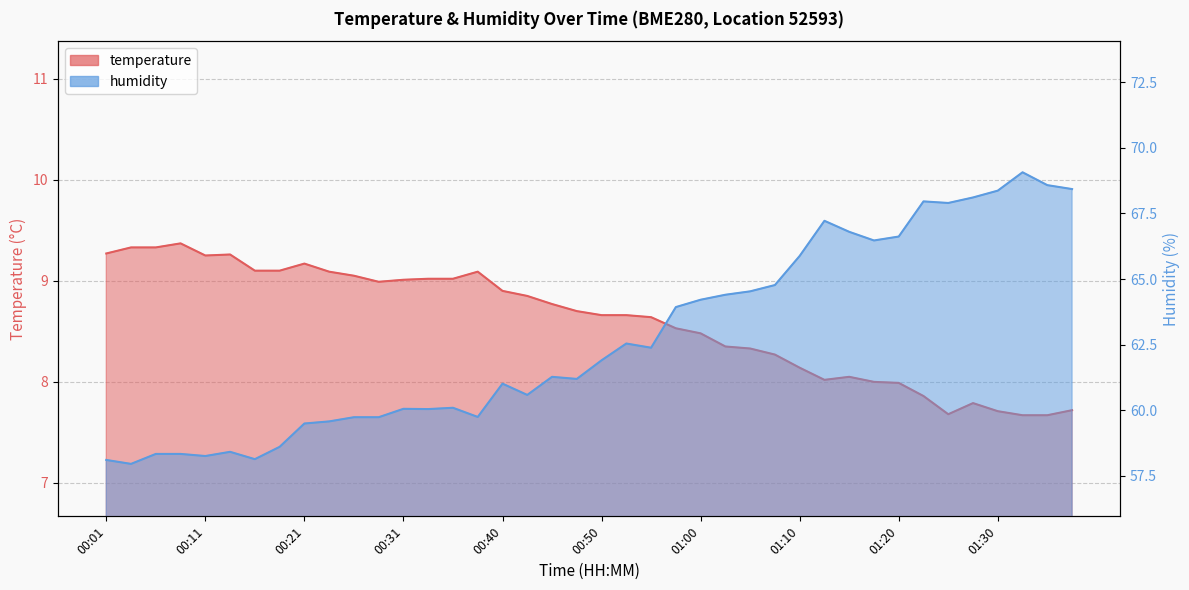

What is the difference between the maximum and minimum values in the temperature series?

1.7